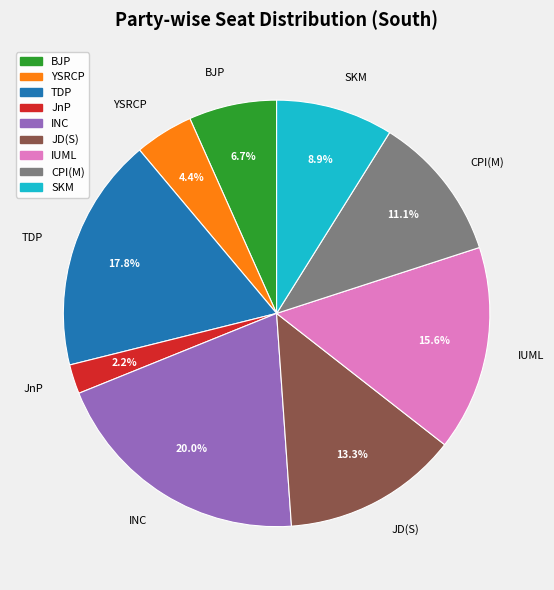

Which slice is the smallest?

JnP